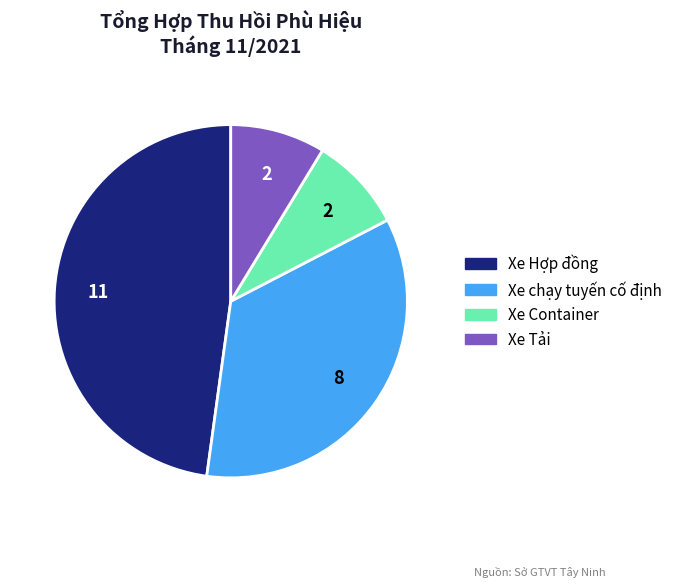

What is the ratio of the value at Xe chạy tuyến cố định to the value at Xe Container?

4.0